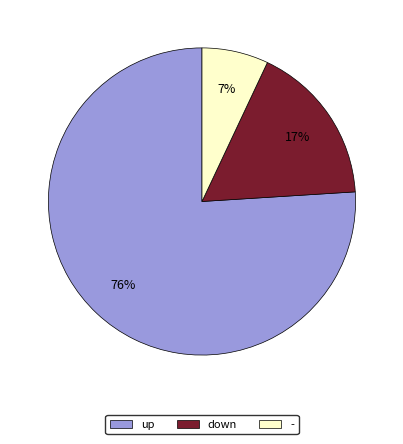

The up slice represents 76% of the pie. True or false?

True